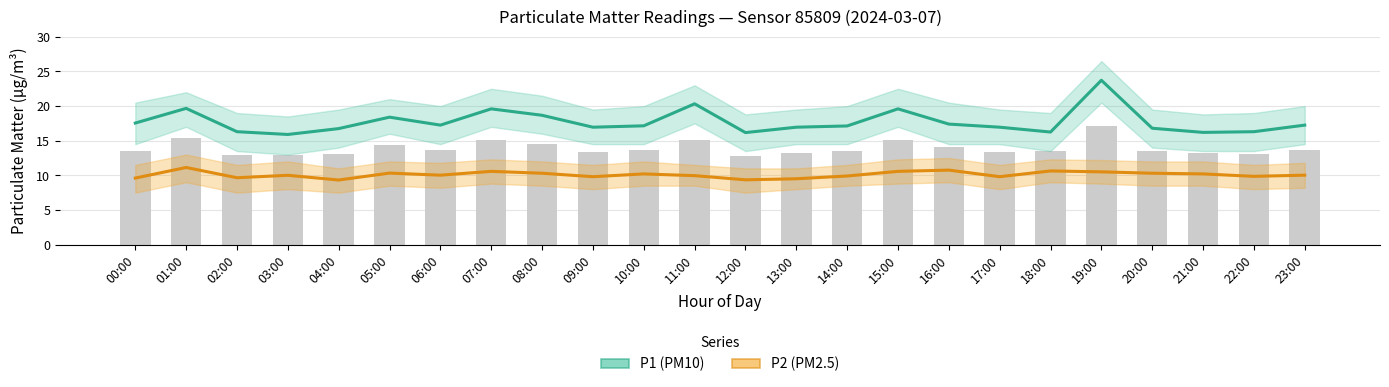

Which category has the lowest value across all series?

04:00